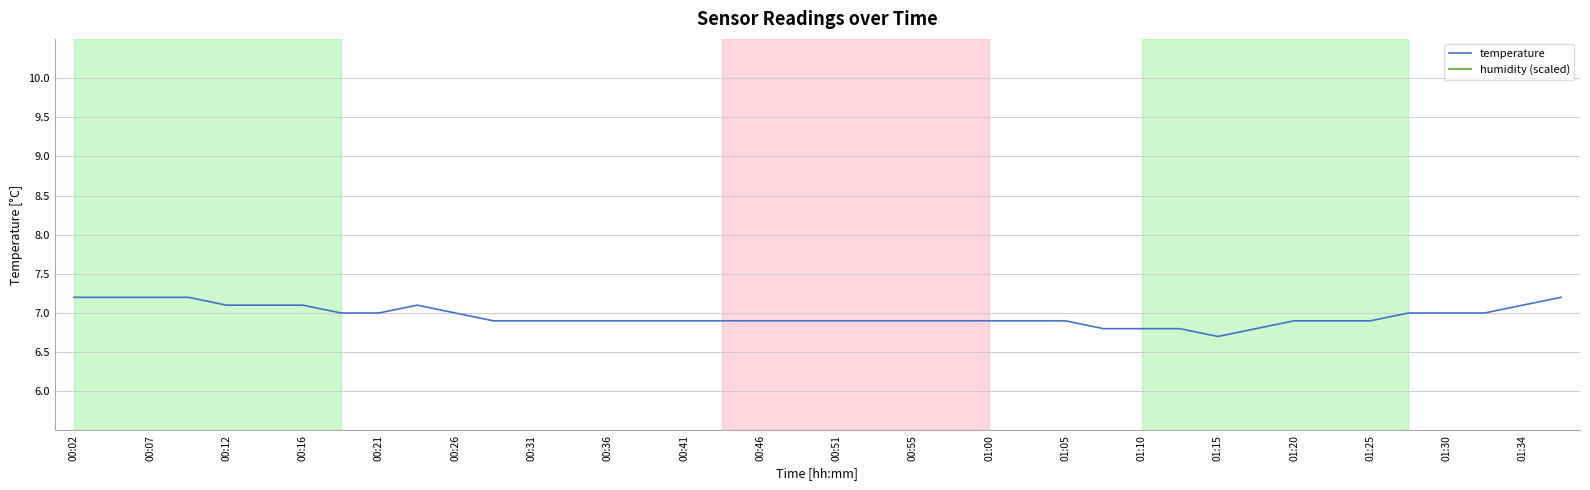

Does the chart have visible grid lines?

Yes